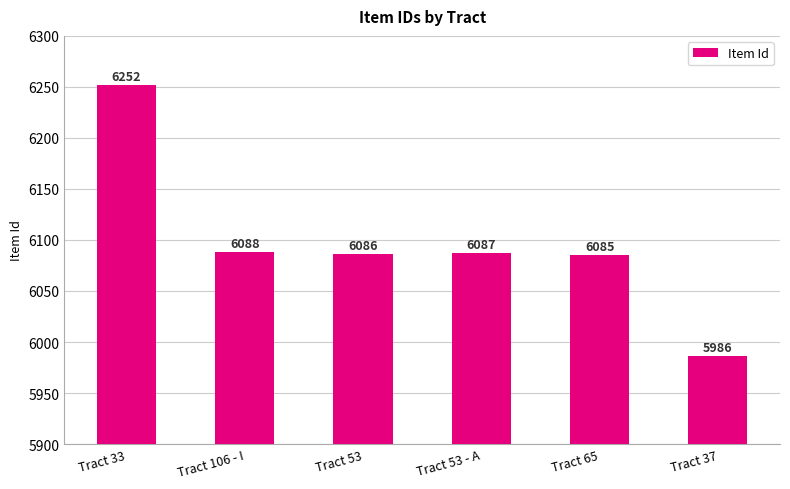

How many distinct data groups are displayed?

1